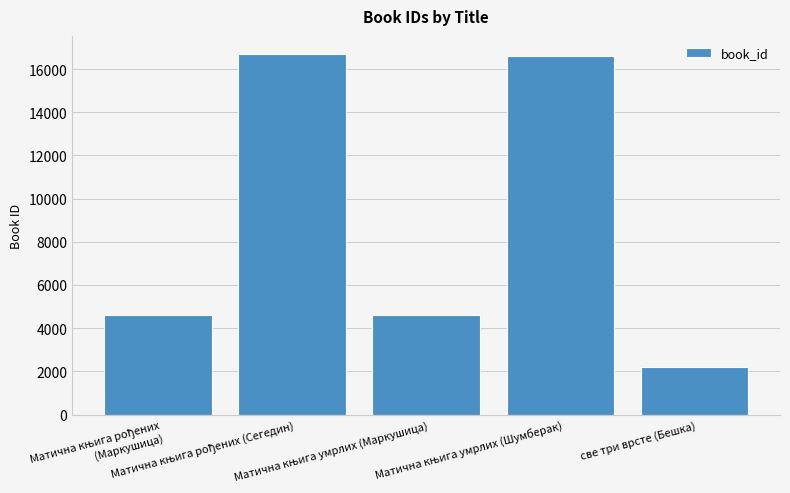

Count the number of data series in this chart.

1